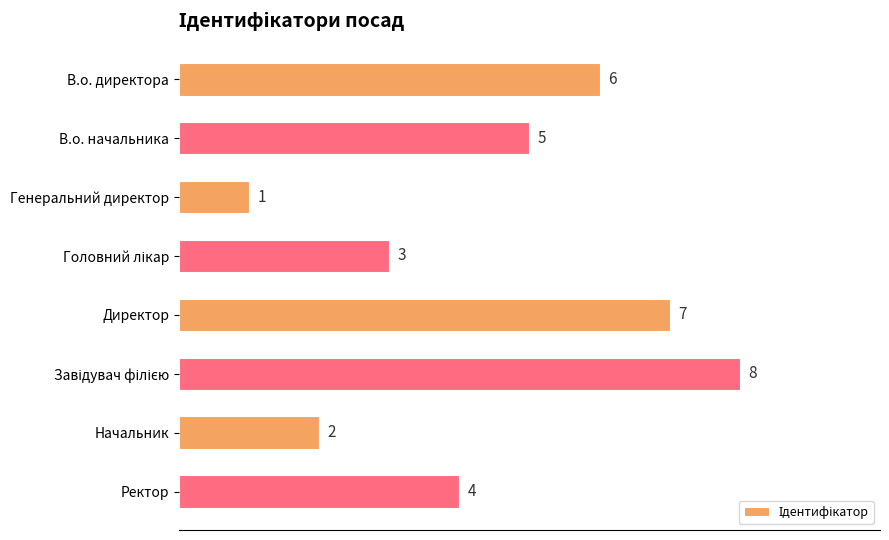

What is the maximum value shown in the chart?

8